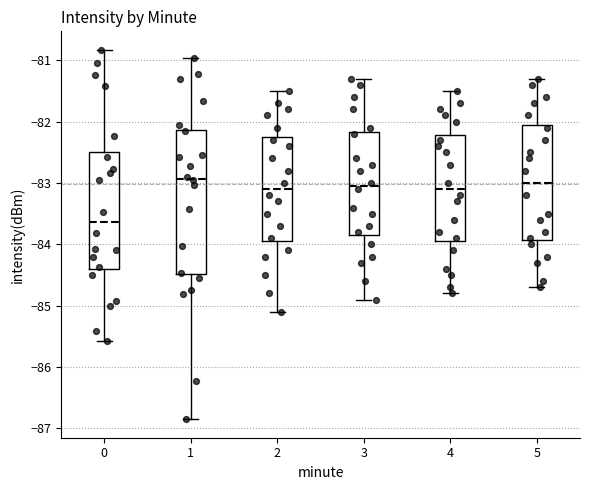

Where does the median line of the box at x = 1 sit on the y-axis? The values are not printed on the chart, so give them approximately, as read against the axis.

-82.9